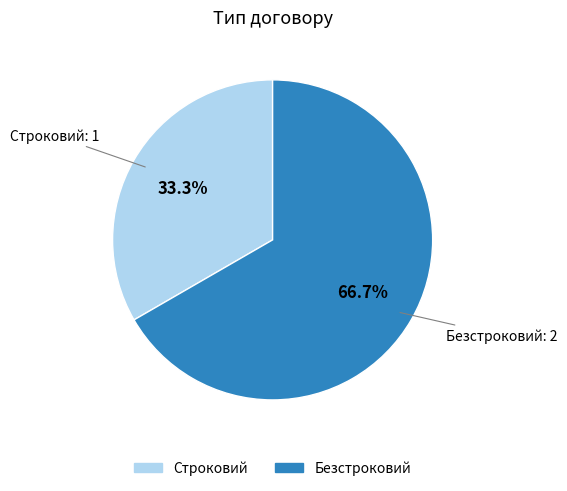

Is it true that Строковий is 33% of the pie?

True